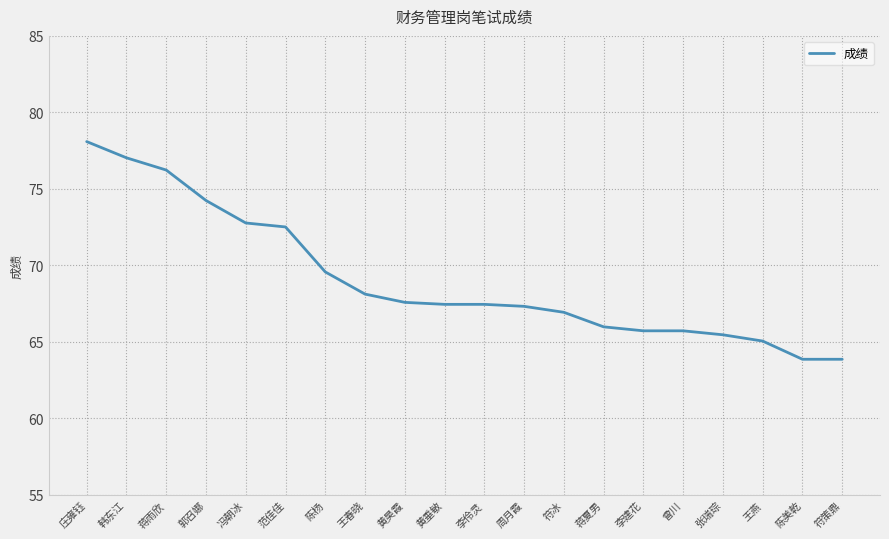

What is the greatest value displayed?

78.1